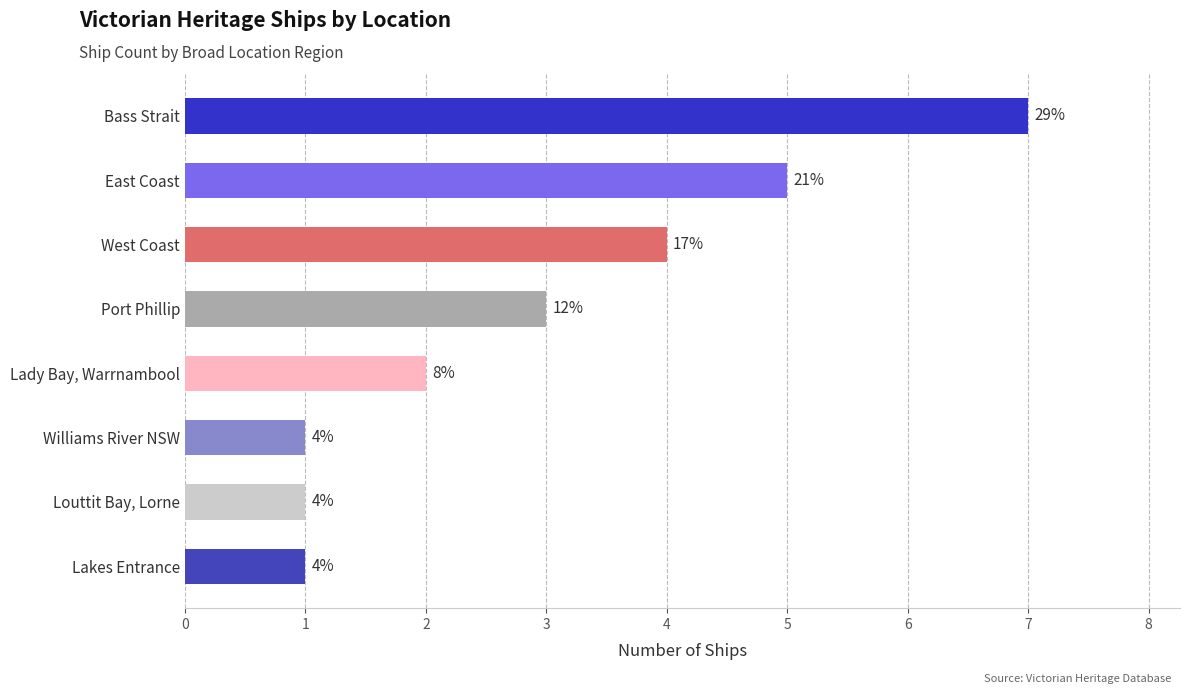

What is the greatest value displayed?

7